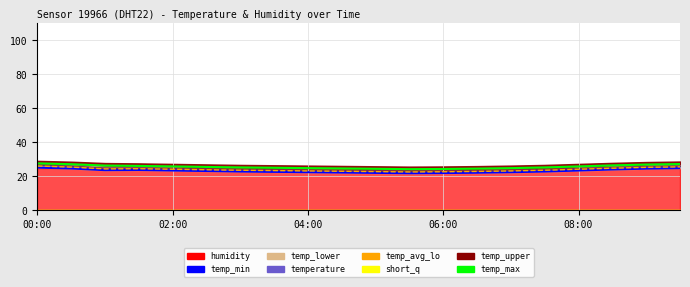

What value does the temp_max series have at 11?

24.1